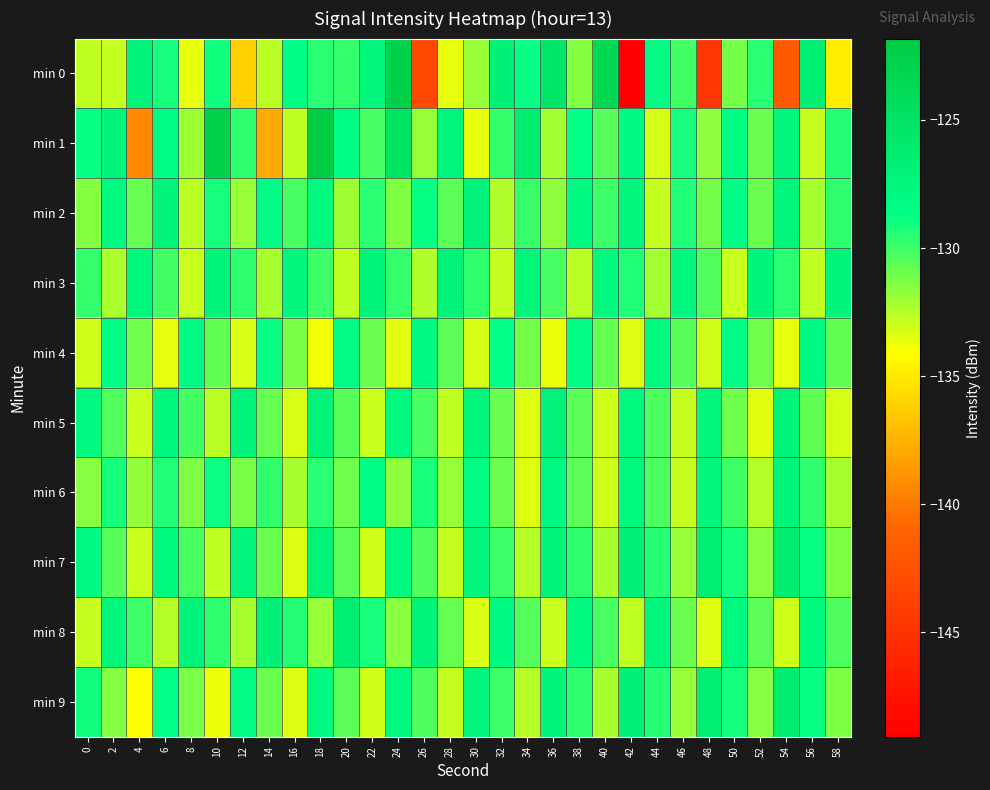

How many series are shown in this chart?

10